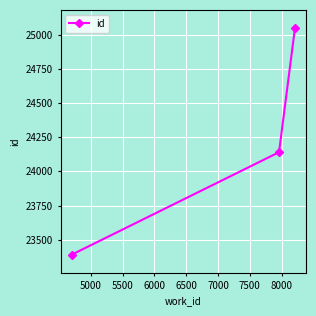

What is the minimum value shown in the chart?

23391